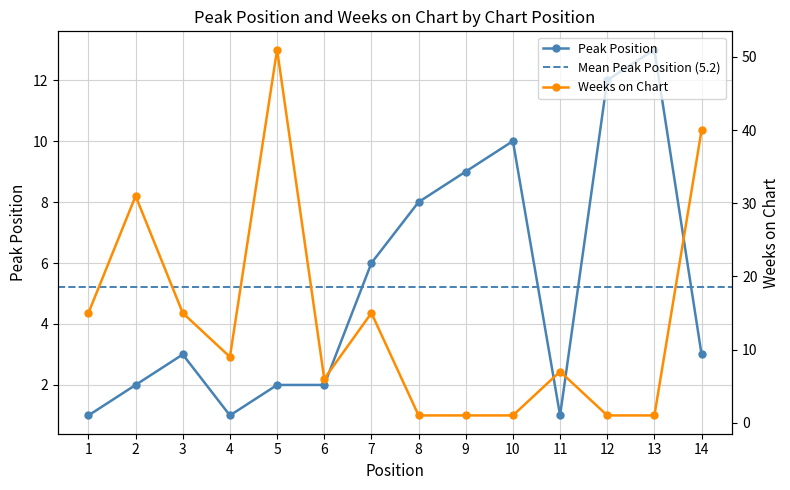

True or false: Weeks on Chart has a value of 70 at 14.

False